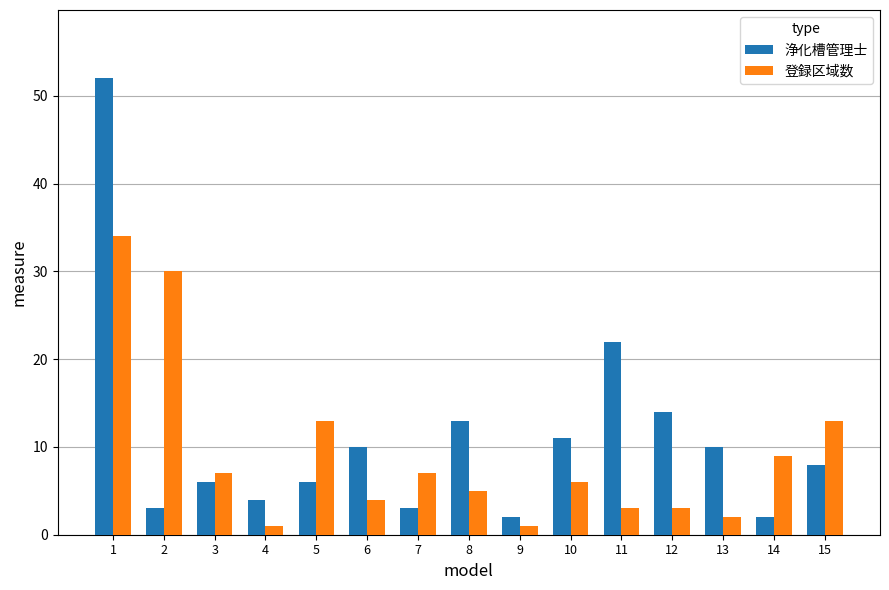

The value of 浄化槽管理士 at 12 is 14. True or false?

True